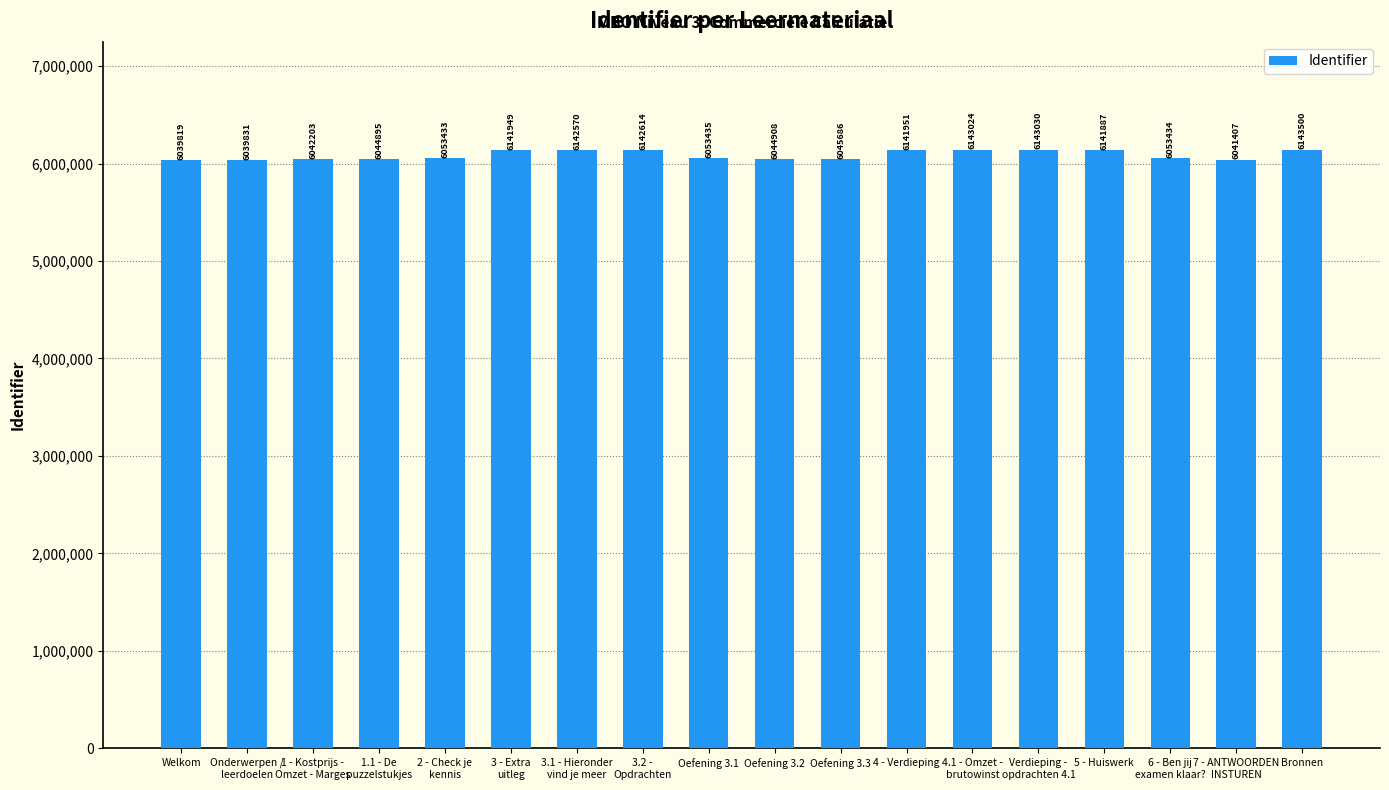

True or false: the data shows 6143030 at Verdieping -
opdrachten 4.1.

True